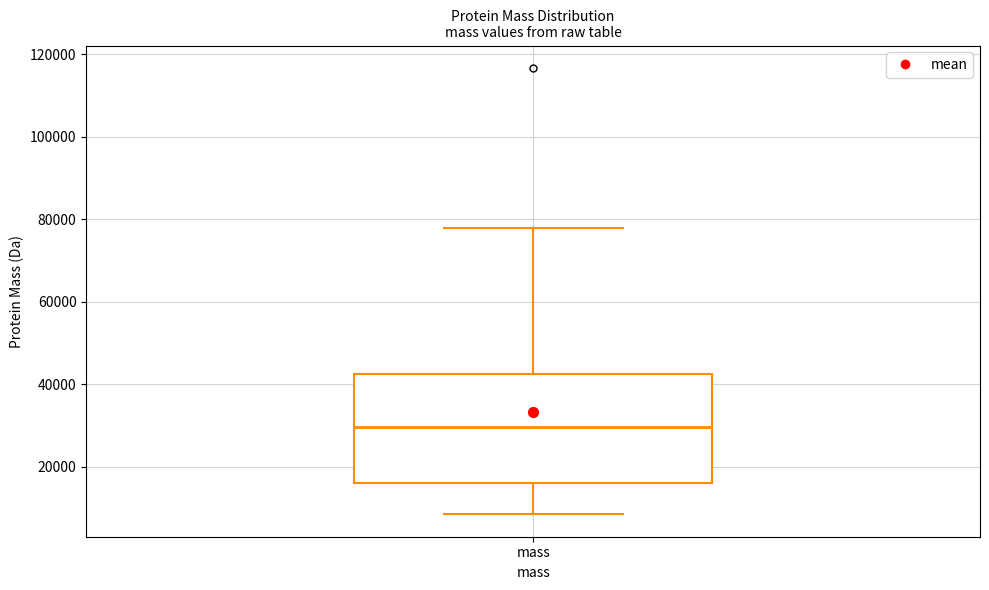

Read this box plot against the y-axis: the position of the median line, the range covered by the box, and the ends of both whiskers. The values are not printed on the chart, so give them approximately, as read against the axis.

median 30000, box 16000 to 42000, whiskers 8000 to 78000